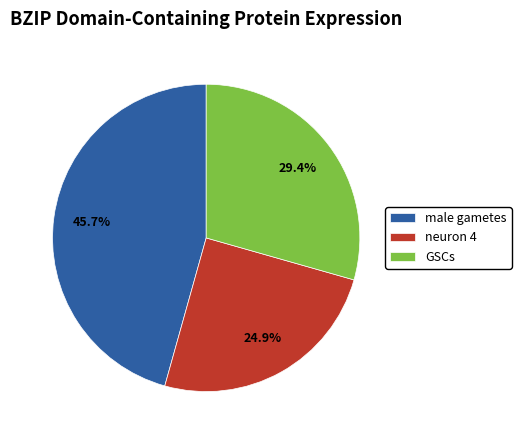

To the nearest percent, what is the combined percentage of male gametes and GSCs?

75%